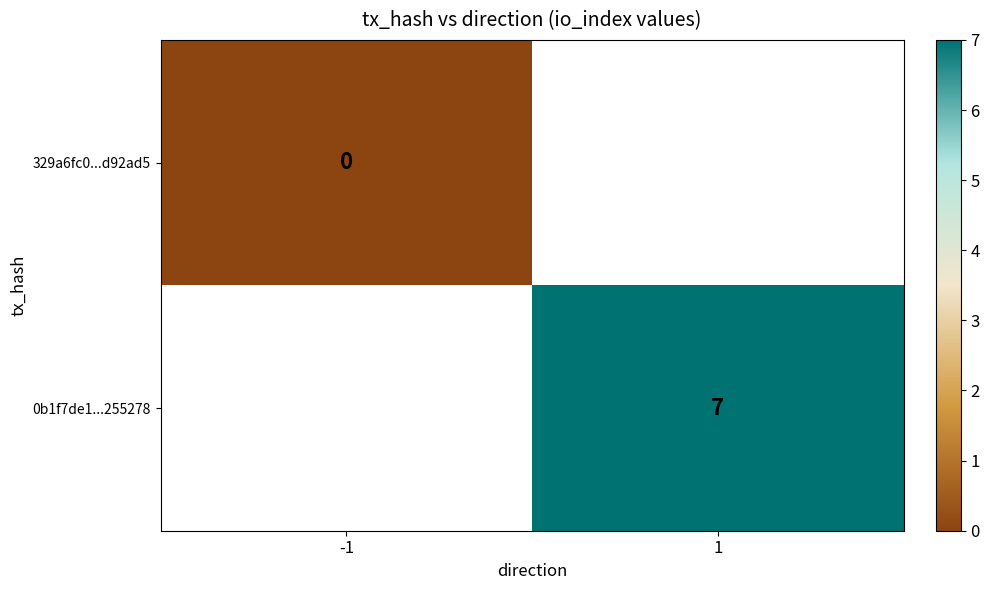

Is it true that 0b1f7de1...255278 equals 7 at 1?

True